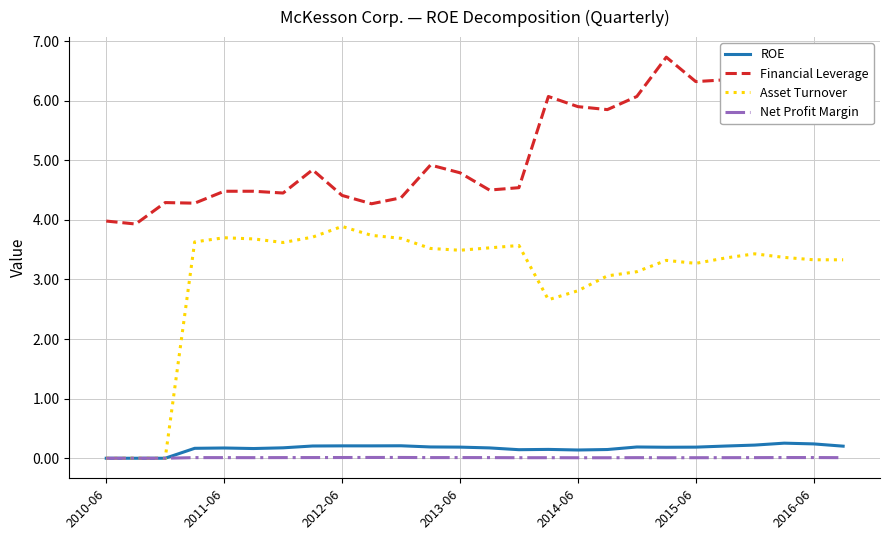

What is the sum of all ROE values?

4.3